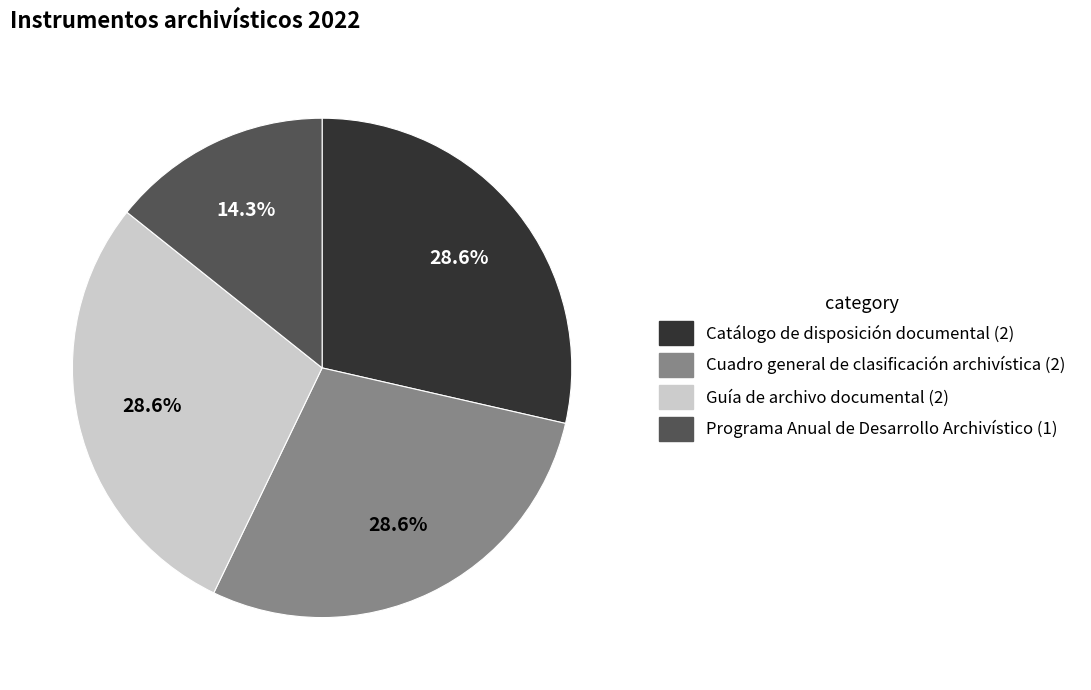

True or false: Guía de archivo documental accounts for 18% of the total.

False